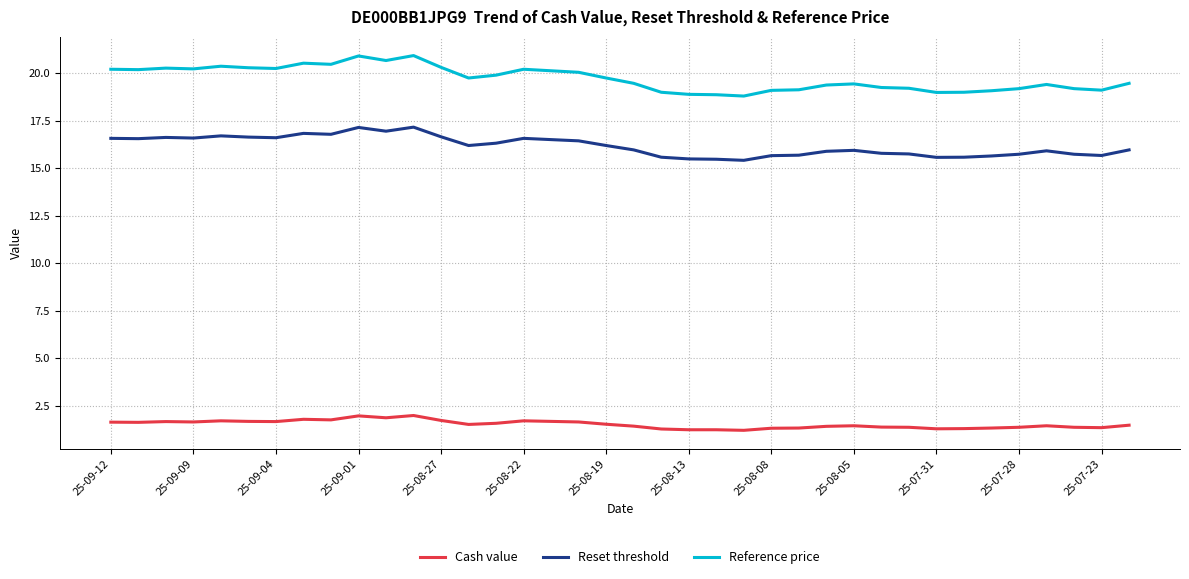

What is the highest value of the Cash value series?

2.0